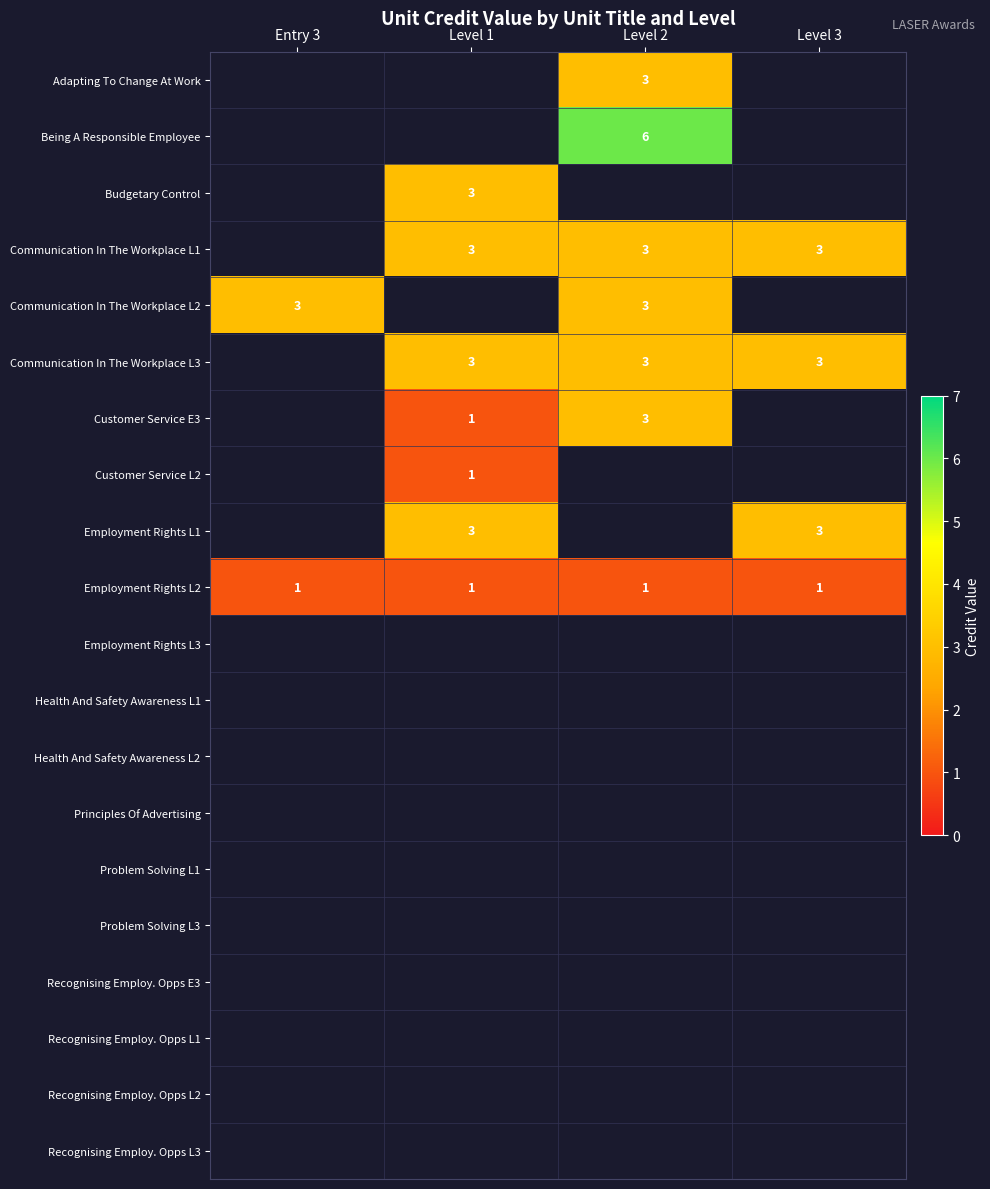

Is it true that Communication In The Workplace L1 equals 4 at Level 1?

False